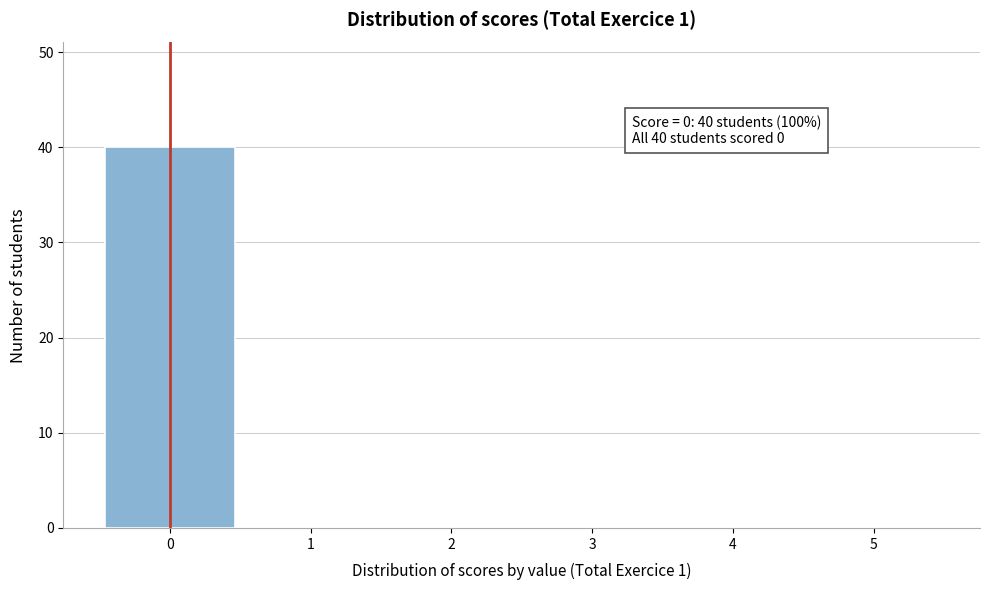

Over which range of the x-axis is the bar tallest?

-0.5 to 0.5